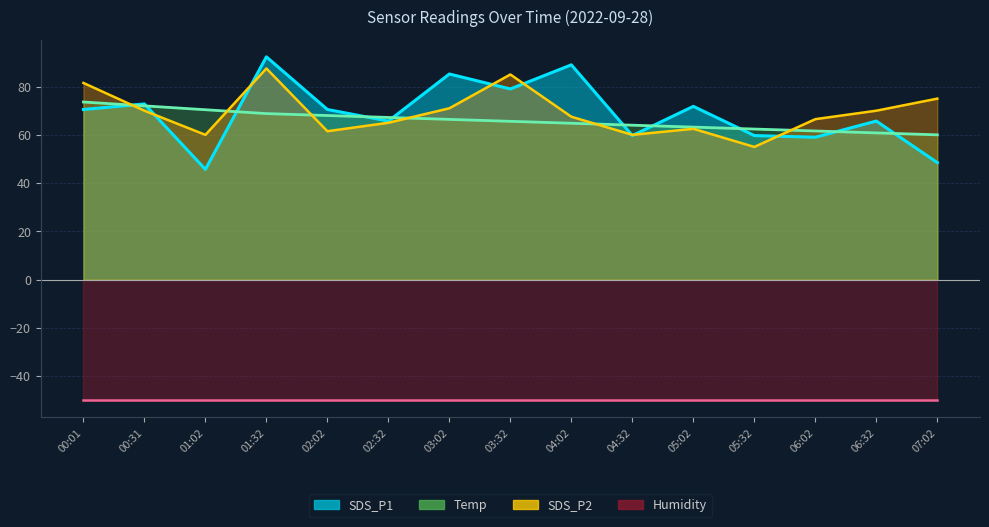

Reading right to left, extract all data points from this chart.

SDS_P1 line: 48.5	65.7	59.0	59.7	71.8	59.7	89.0	79.0	85.2	65.7	70.5	92.3	45.7	72.8	70.5
Temp line: 60.0	60.8	61.6	62.4	63.2	64.0	64.8	65.6	66.4	67.2	68.0	68.8	70.4	72.0	73.6
SDS_P2 line: 75.0	70.0	66.5	55.0	62.5	60.0	67.5	85.0	71.0	65.0	61.5	87.5	60.0	70.0	81.5
Humidity line: -50.0	-50.0	-50.0	-50.0	-50.0	-50.0	-50.0	-50.0	-50.0	-50.0	-50.0	-50.0	-50.0	-50.0	-50.0